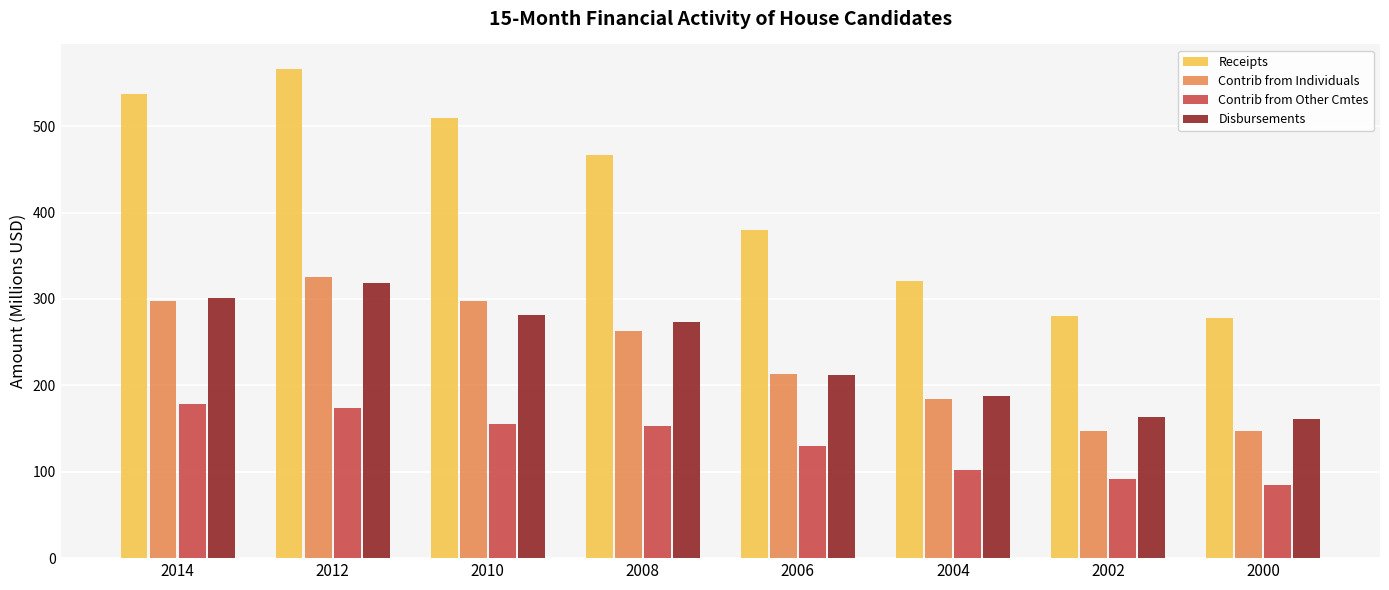

What is the maximum value for Contrib from Other Cmtes?

178.6